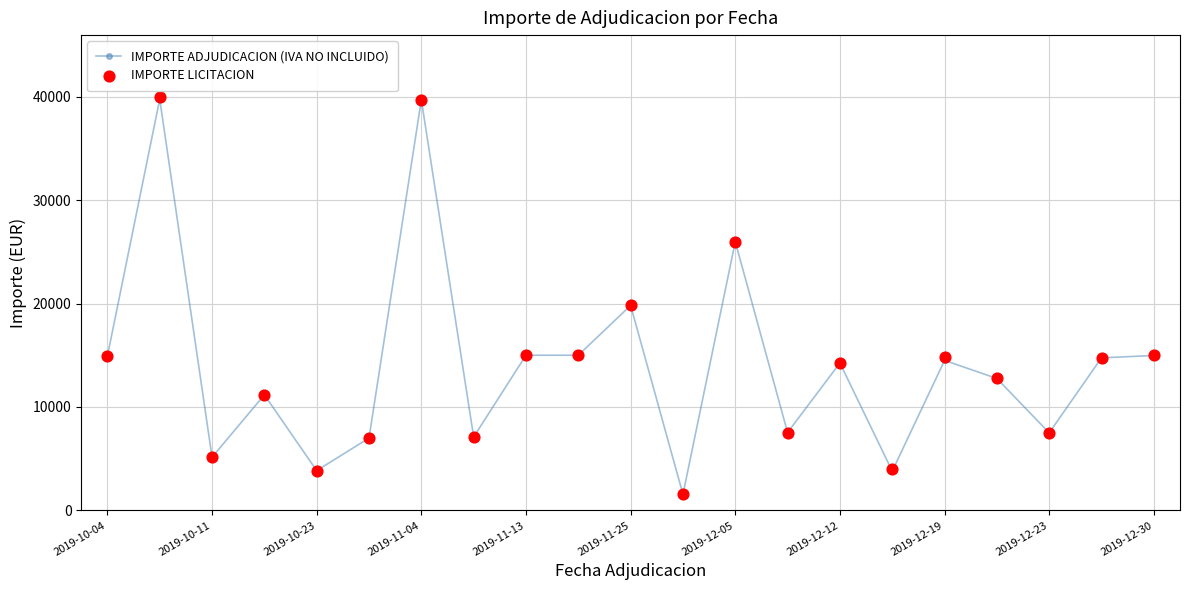

At how many categories does at least one series exceed 12372?

12